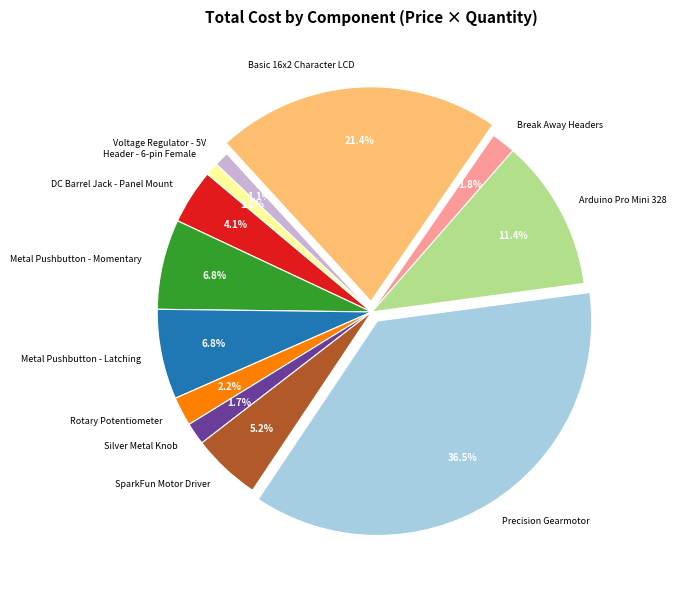

How much of the chart is everything except DC Barrel Jack - Panel Mount?

95.9%